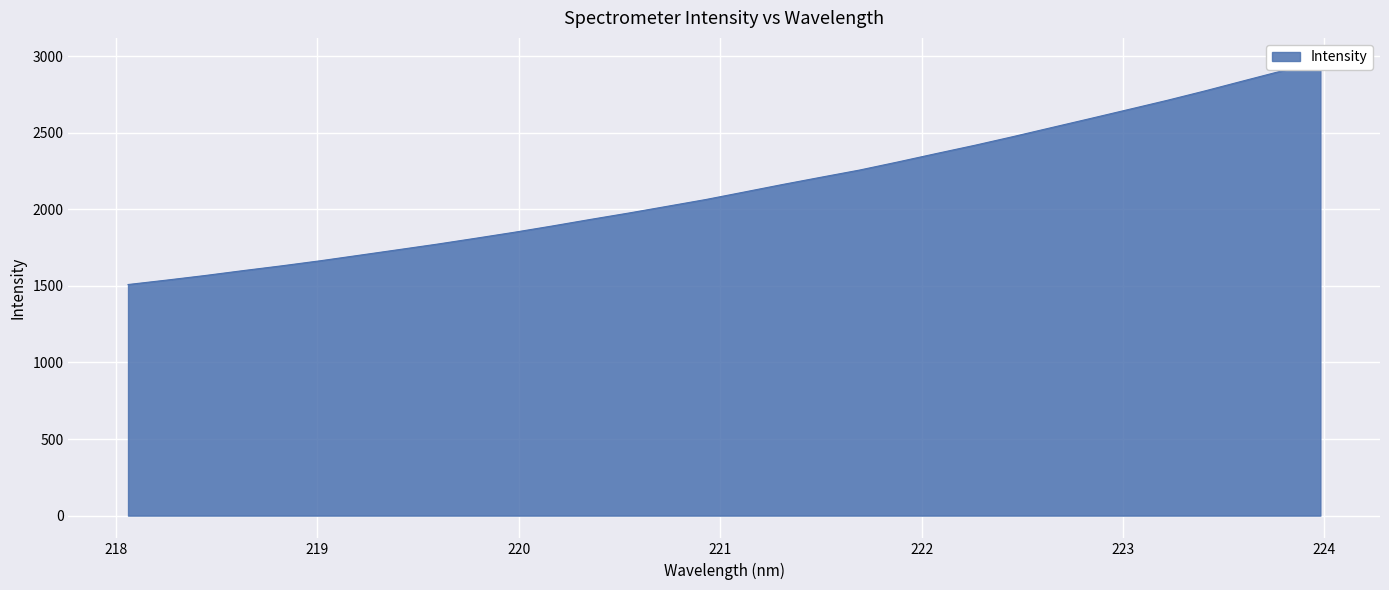

What is the difference between the maximum and second lowest values?

1433.0